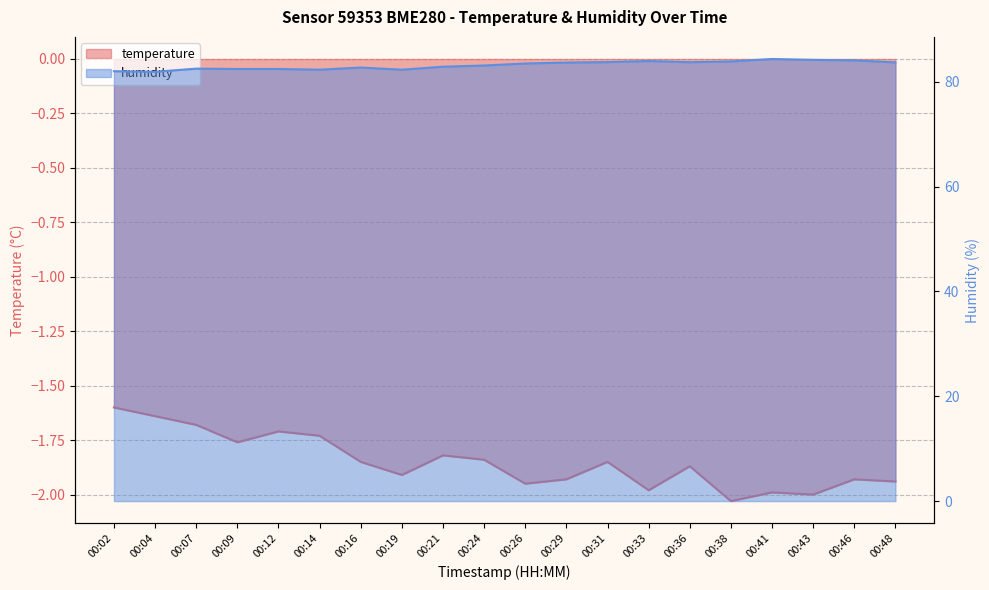

Does the chart display data point markers on the line(s)?

No